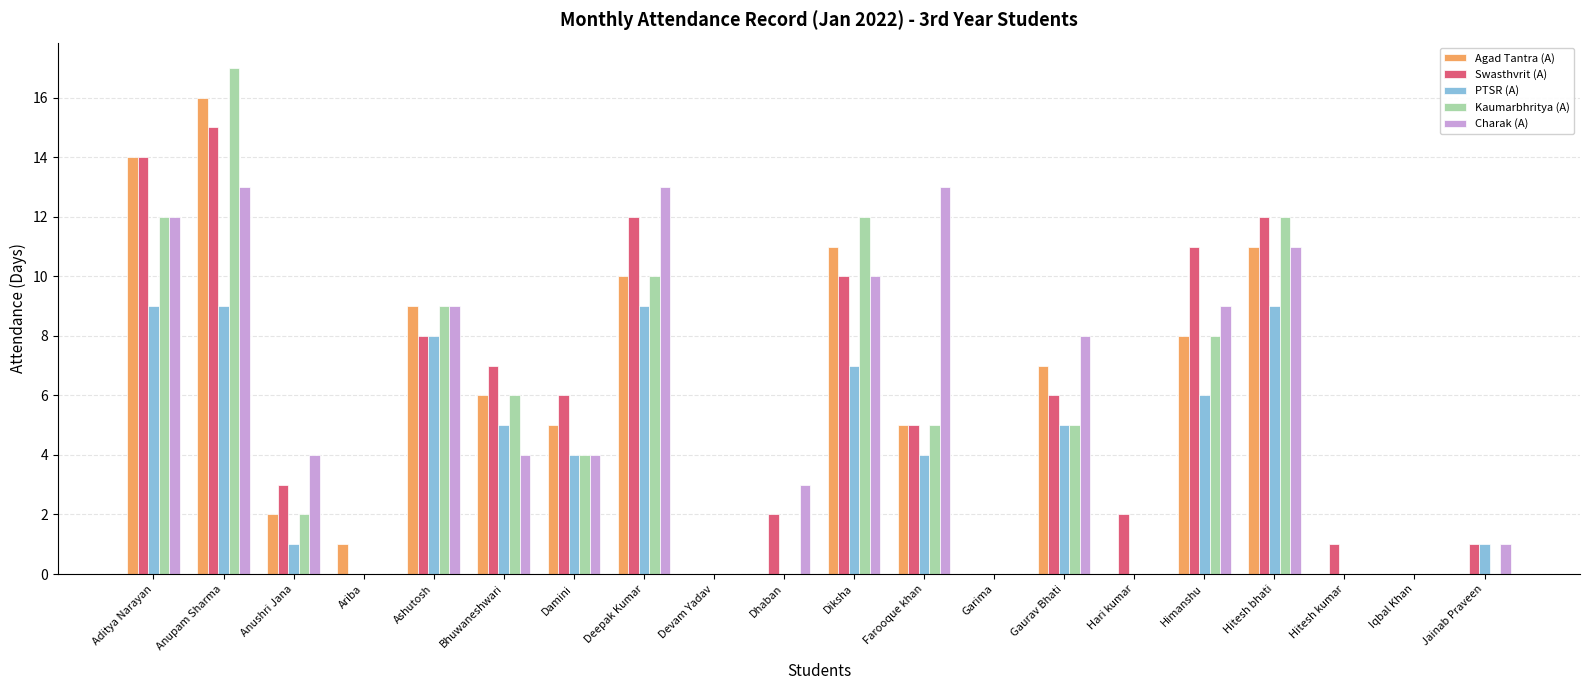

Which series changed the most between Anupam Sharma and Farooque khan?

Kaumarbhritya (A)